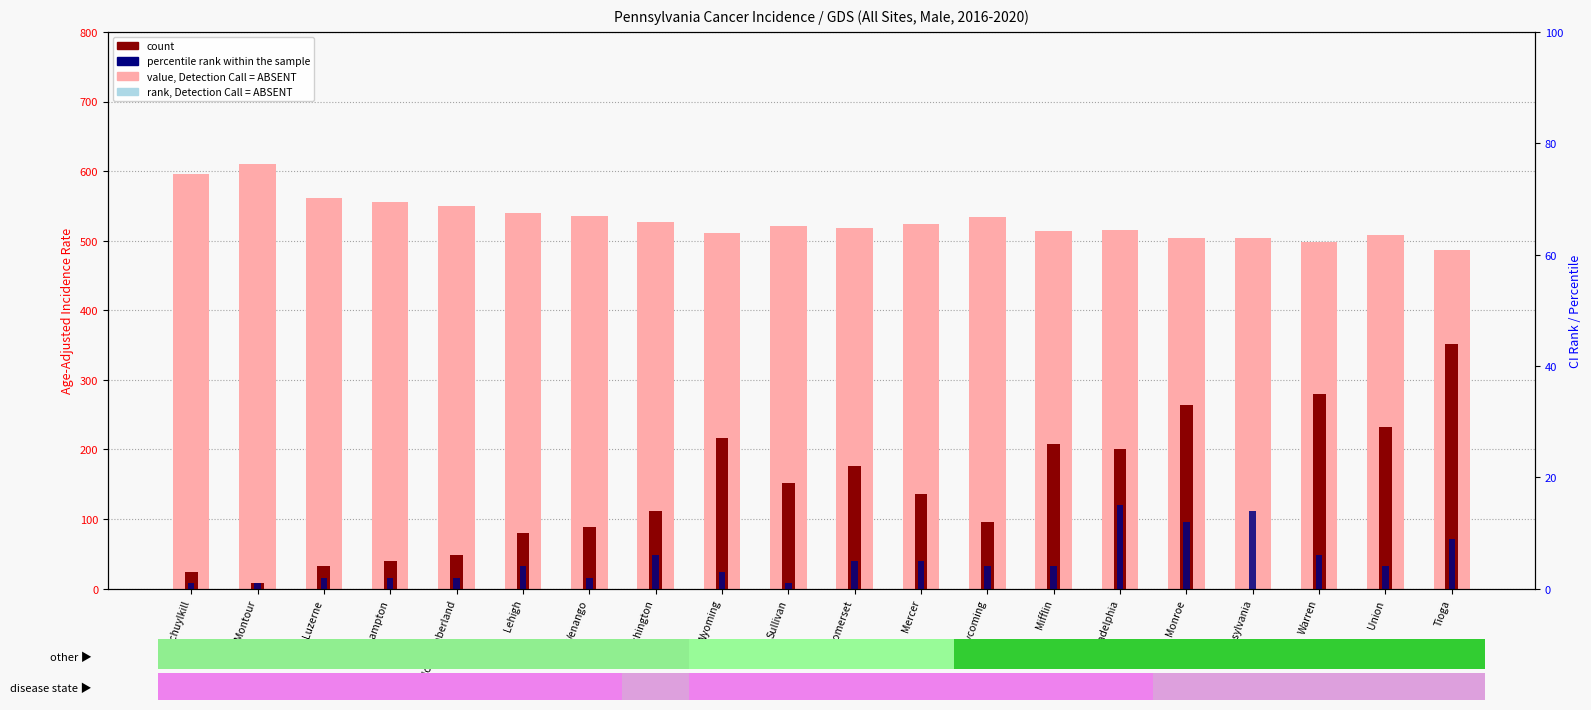

Rank the categories by percentile rank within the sample value from lowest to highest.

Schuylkill, Montour, Sullivan, Luzerne, Northampton, Northumberland, Venango, Wyoming, Lehigh, Lycoming, Mifflin, Union, Somerset, Mercer, Washington, Warren, Tioga, Monroe, Pennsylvania, Philadelphia